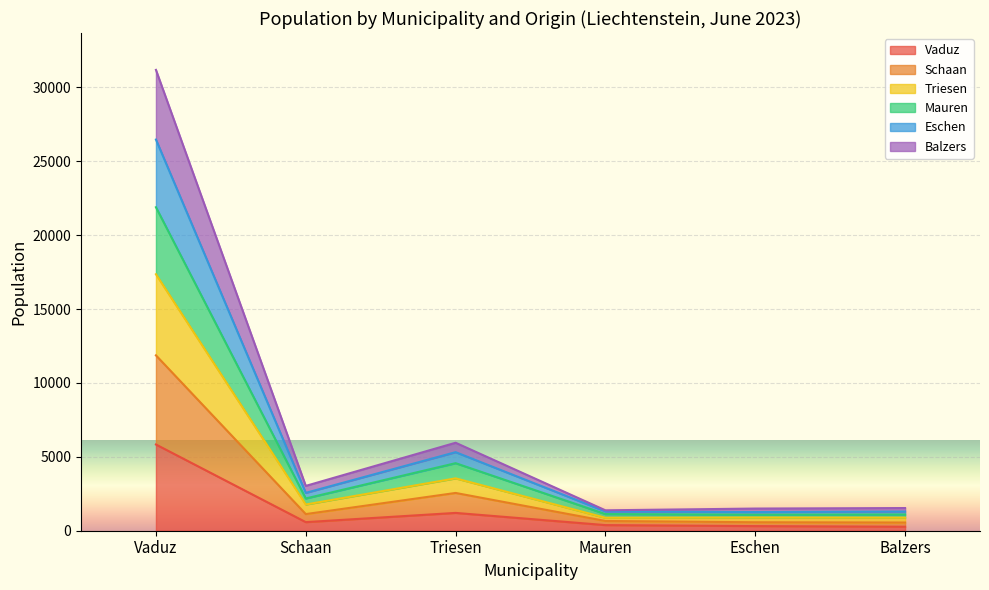

What is the highest value of the Vaduz series?

5836